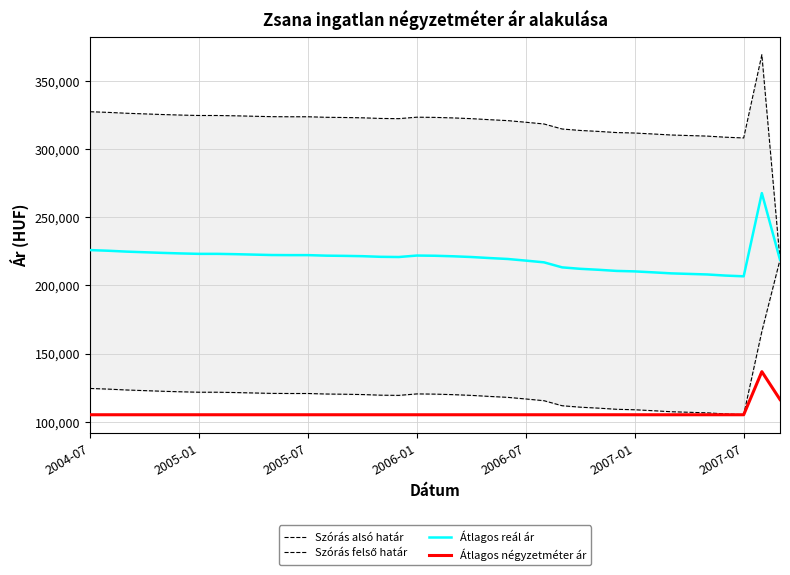

What is the lowest value of the Szórás alsó határ series?

105184